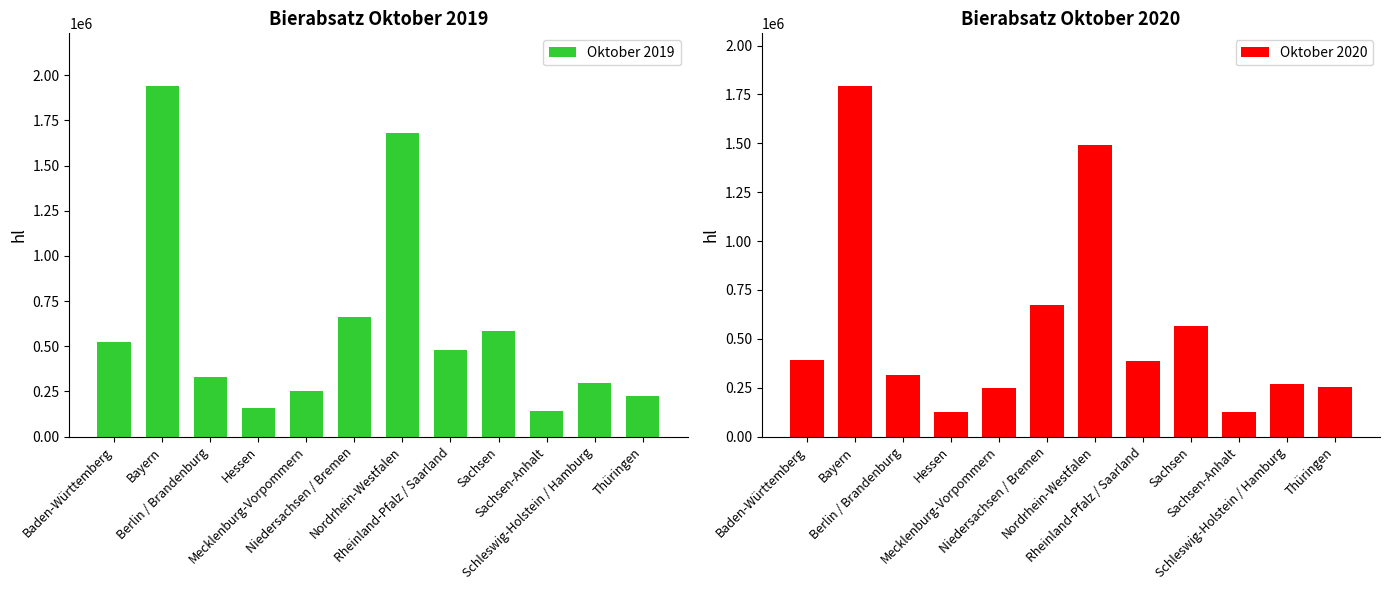

How many groups of bars are there?

12